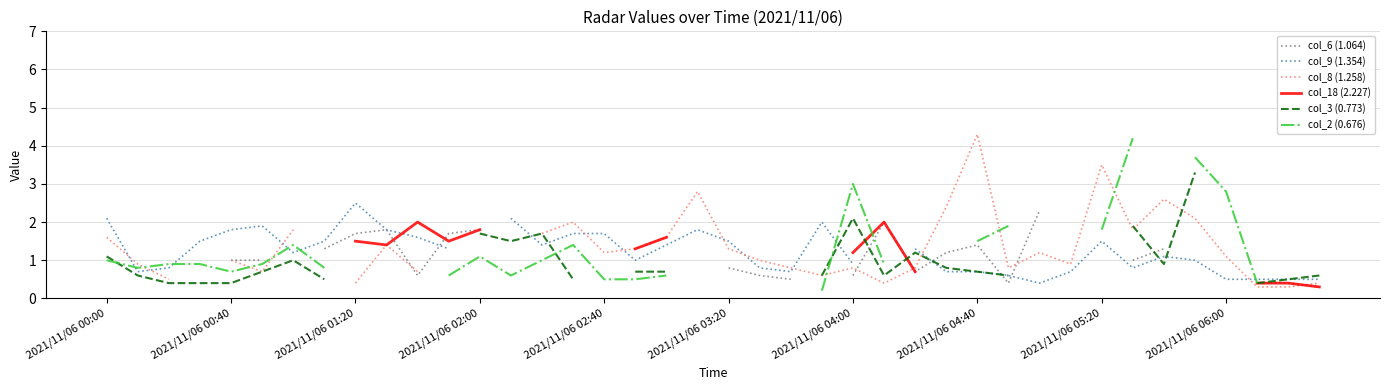

Does the chart have visible grid lines?

Yes